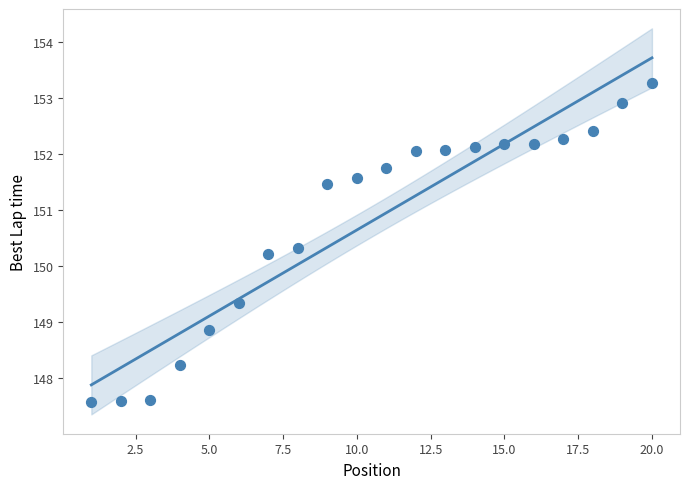

What is the range of X values (max minus min)?

19.0